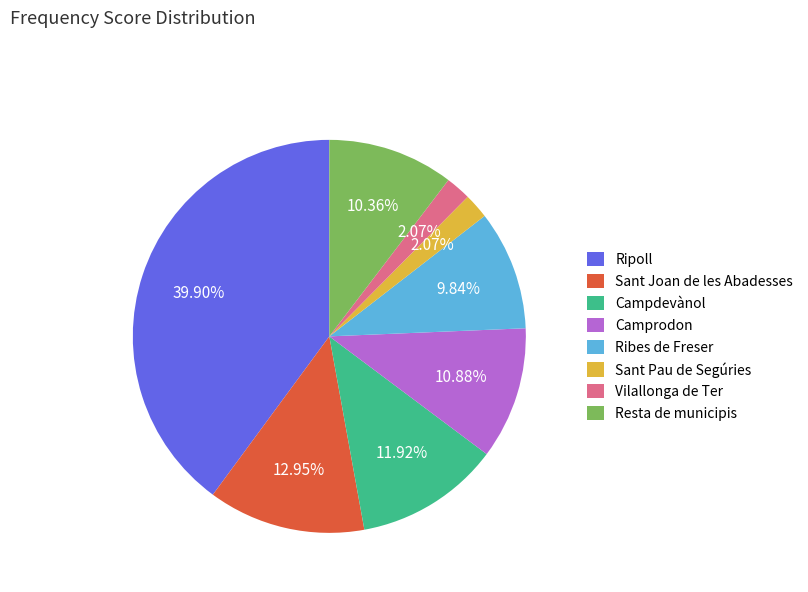

To the nearest percent, what is the difference between the Resta de municipis and Ripoll slice percentages?

30%